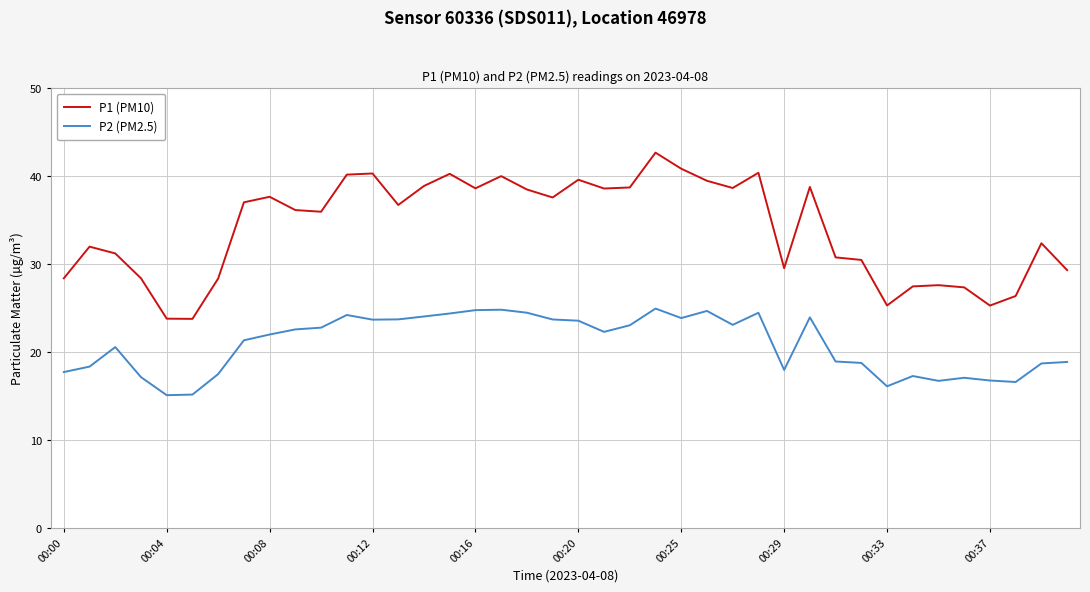

Rank the series by their maximum value, from highest to lowest.

P1 (PM10), P2 (PM2.5)